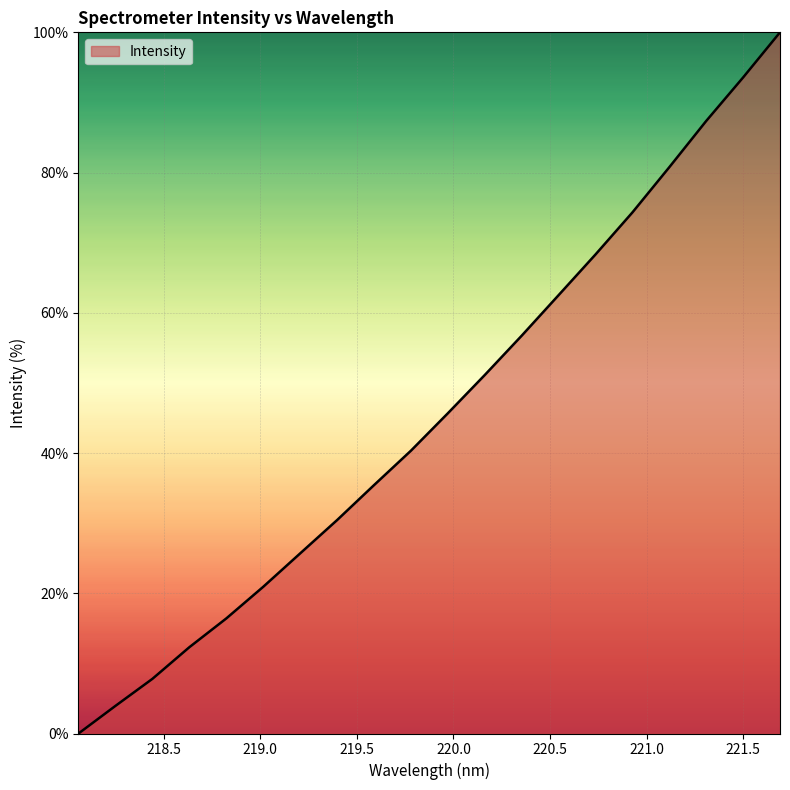

What is the greatest value displayed?

100.0